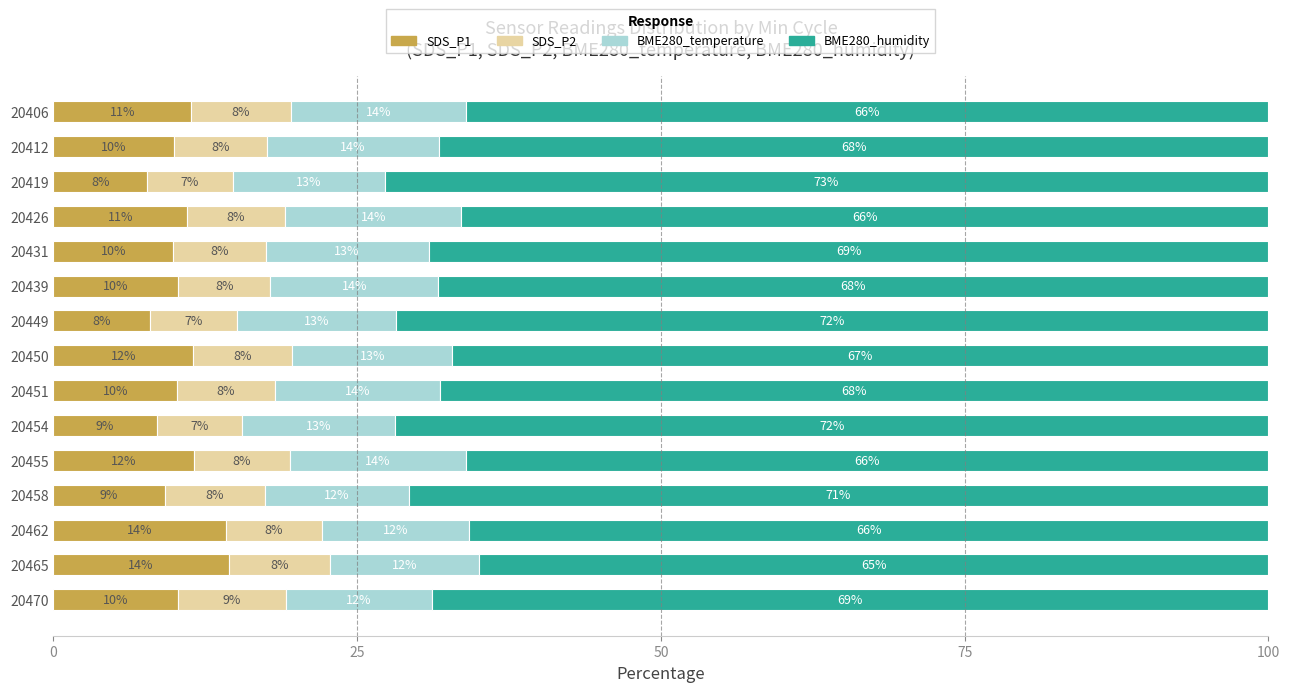

How many series are shown in this chart?

4